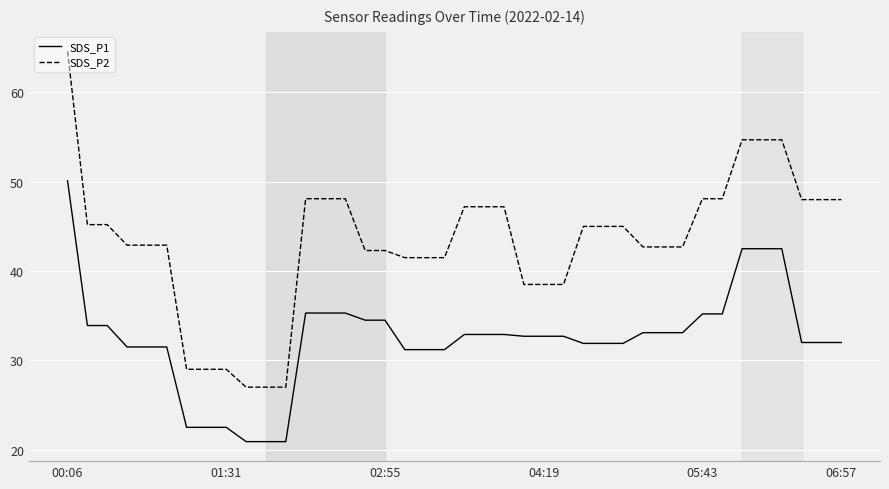

What is the smallest value displayed?

20.9